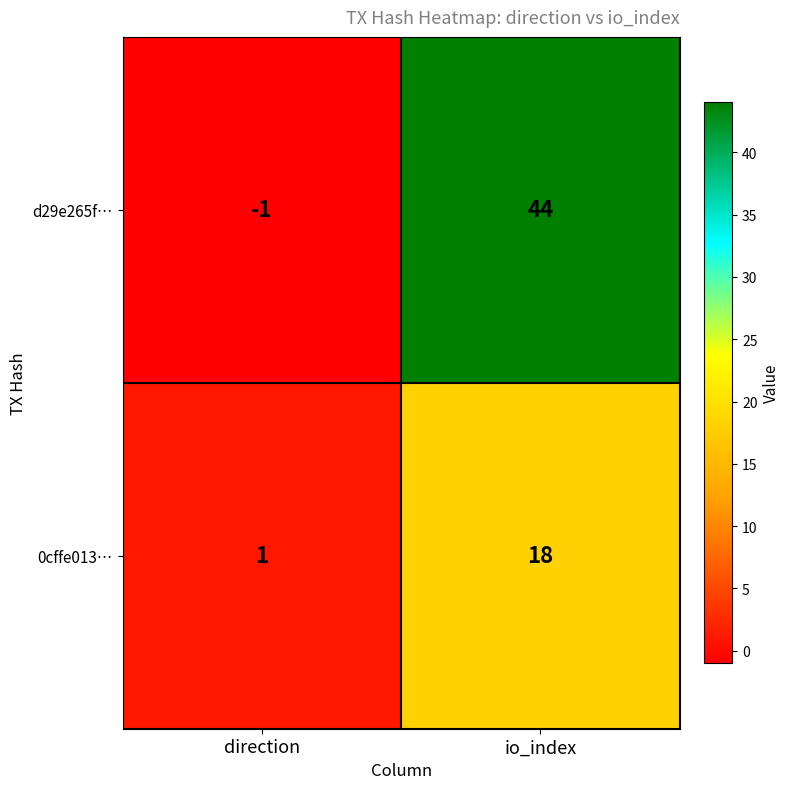

Count the number of categories in the chart.

2